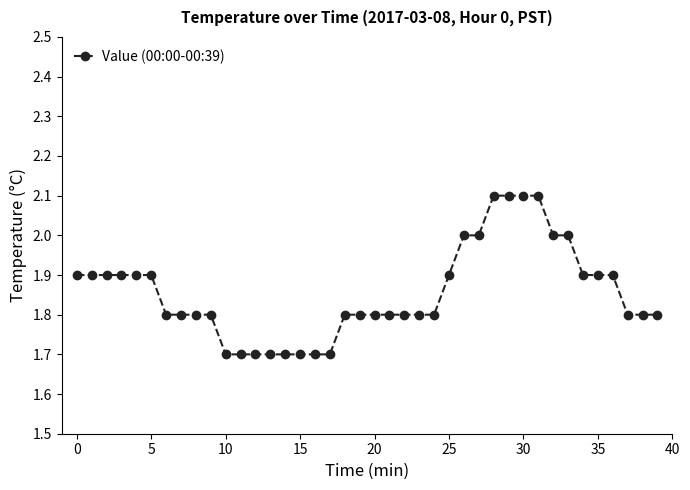

How many lines are shown in the chart?

1